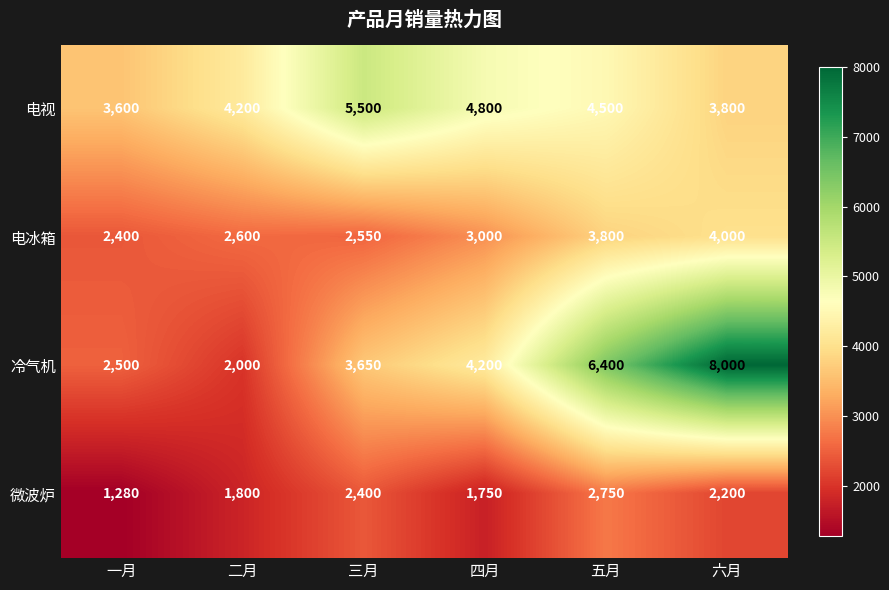

True or false: 电视 has a value of 5500 at 三月.

True